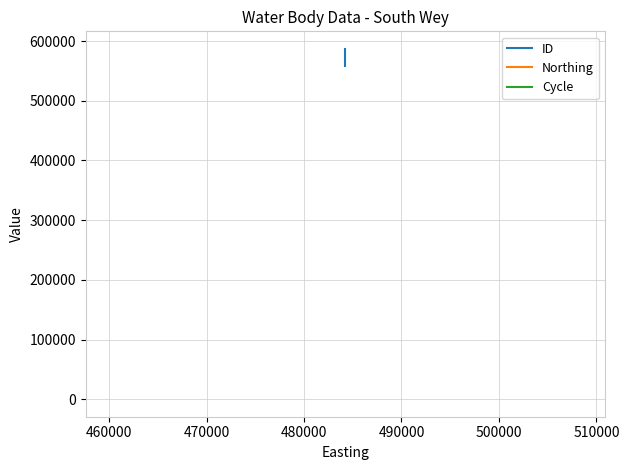

What are all the series names shown in the legend?

ID, Northing, Cycle